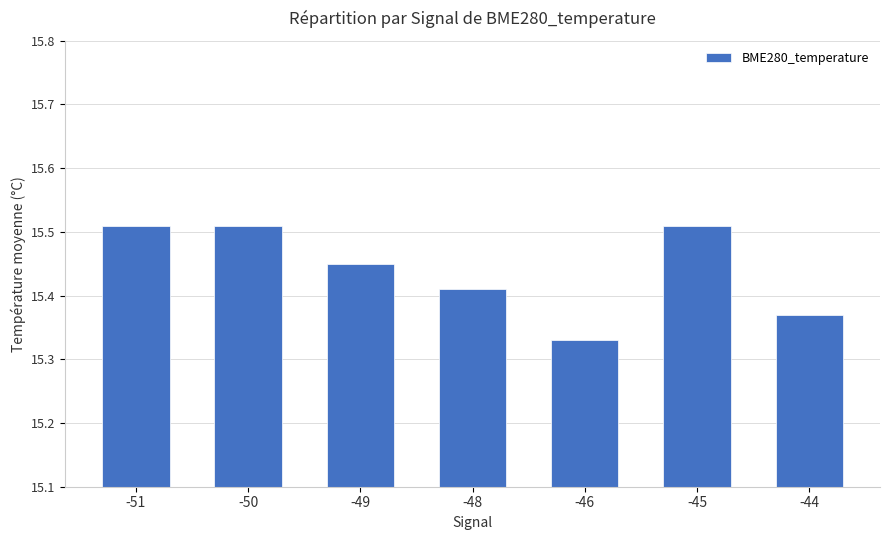

The value at -50 is 26.4. True or false?

False